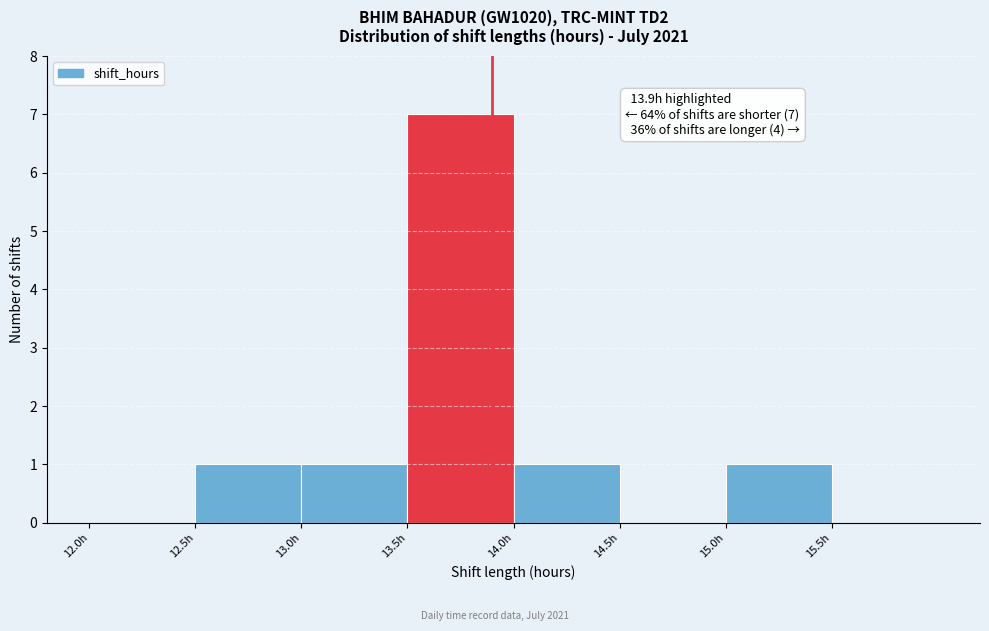

Which range on the x-axis has the tallest bar?

13.5 to 14.0